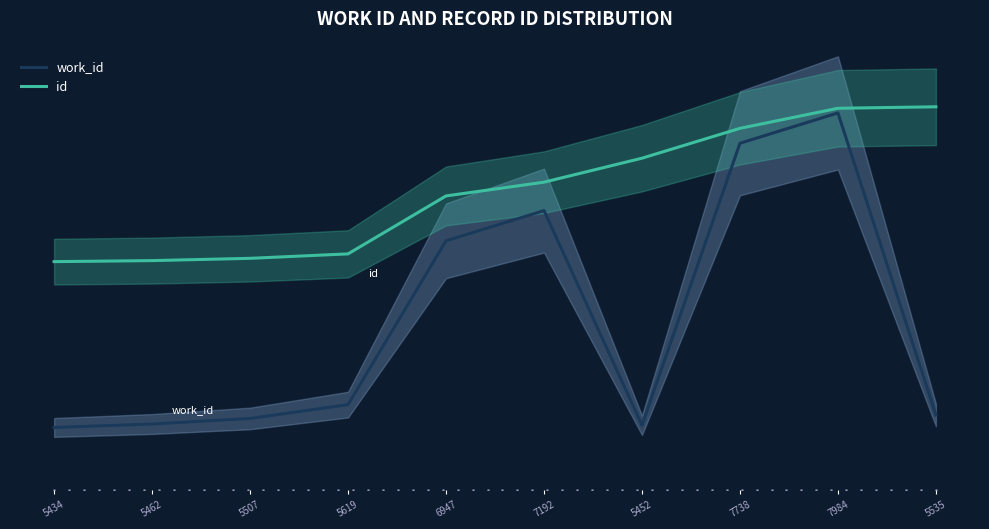

What is the label of the 2nd point from the right?

7984